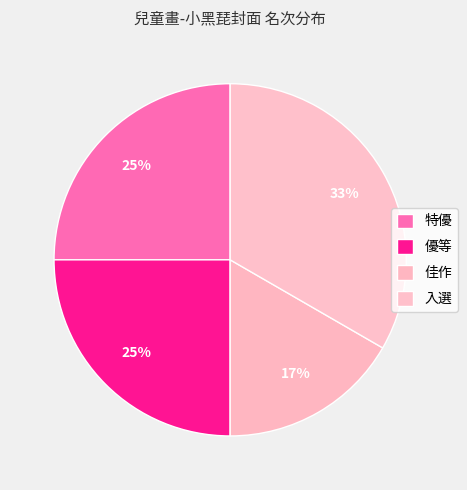

Which slice is the largest?

入選